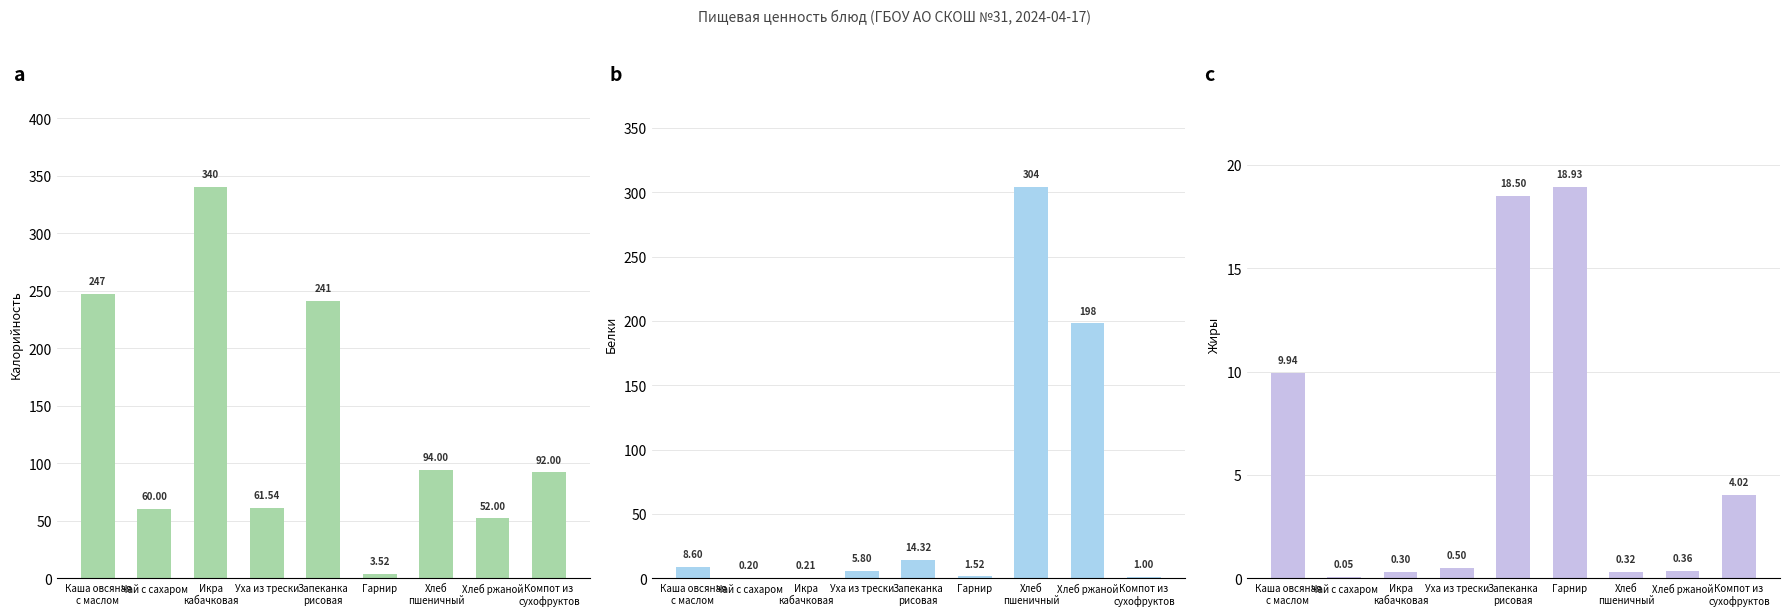

What position from the right is Икра
кабачковая?

7